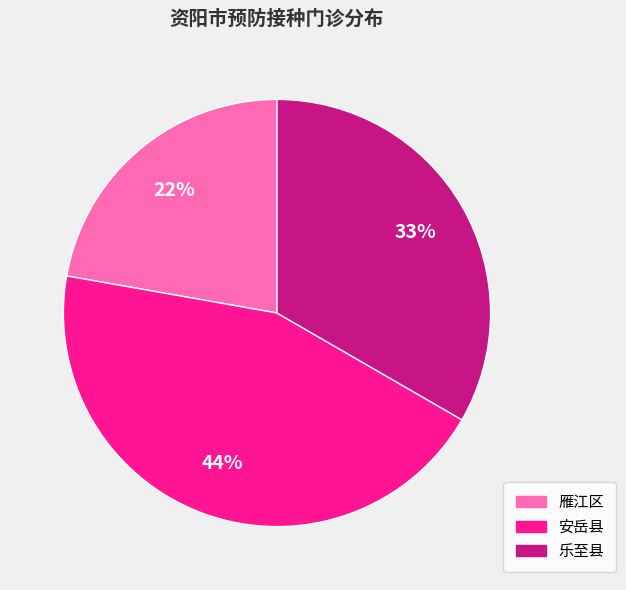

The 乐至县 slice represents 33% of the pie. True or false?

True